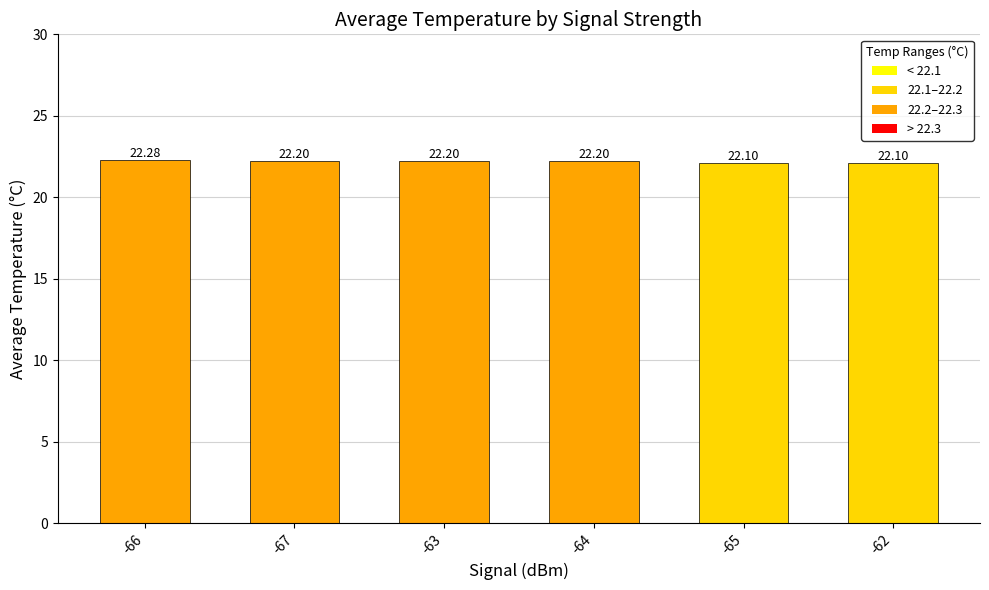

What position from the right is -62?

1